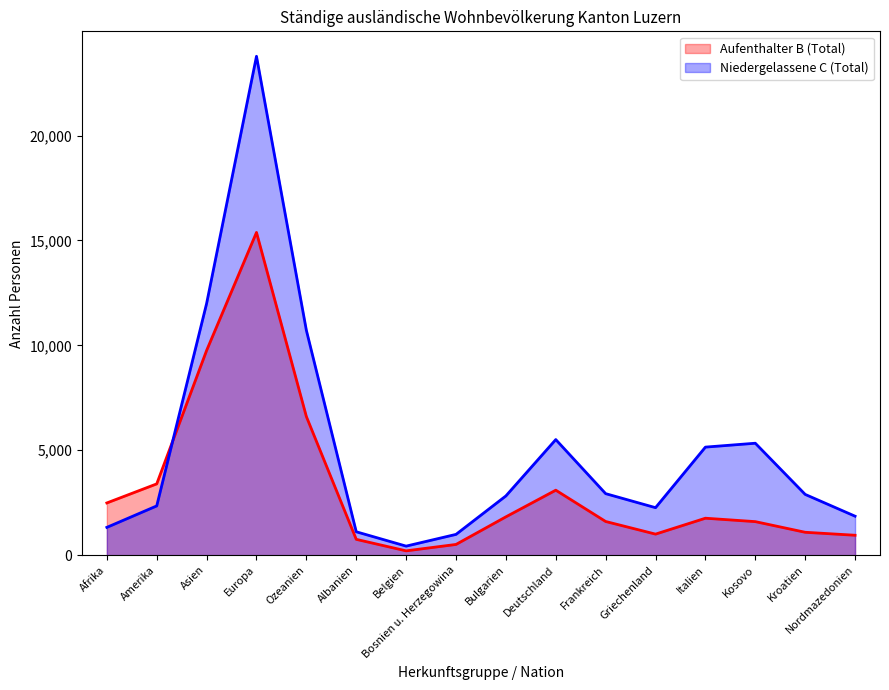

How many intersections are there between Niedergelassene C (Total) and Aufenthalter B (Total)?

1